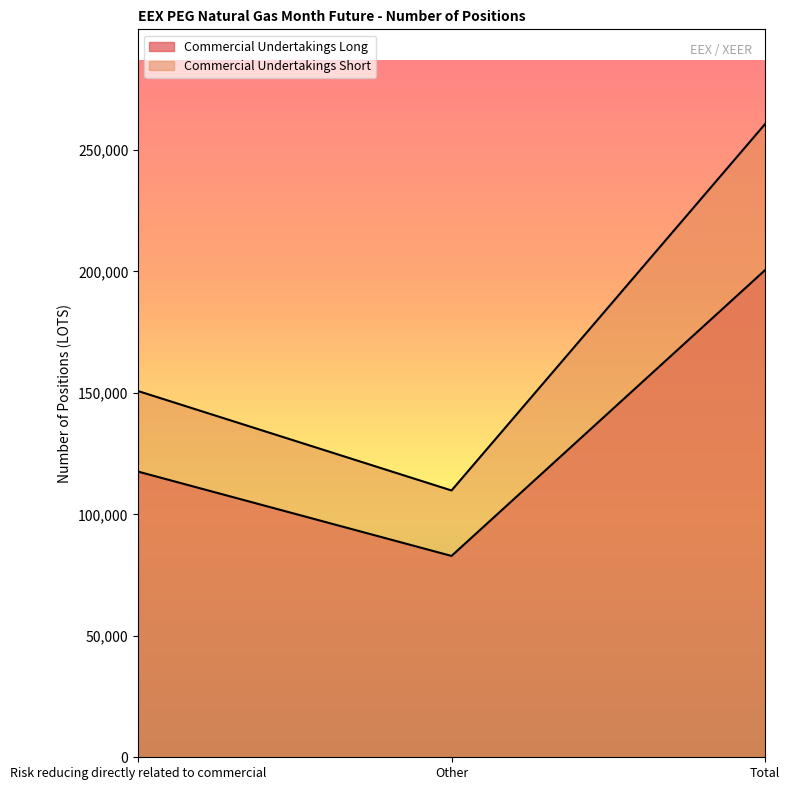

What is the spread (max minus min) of values at Other?

26942